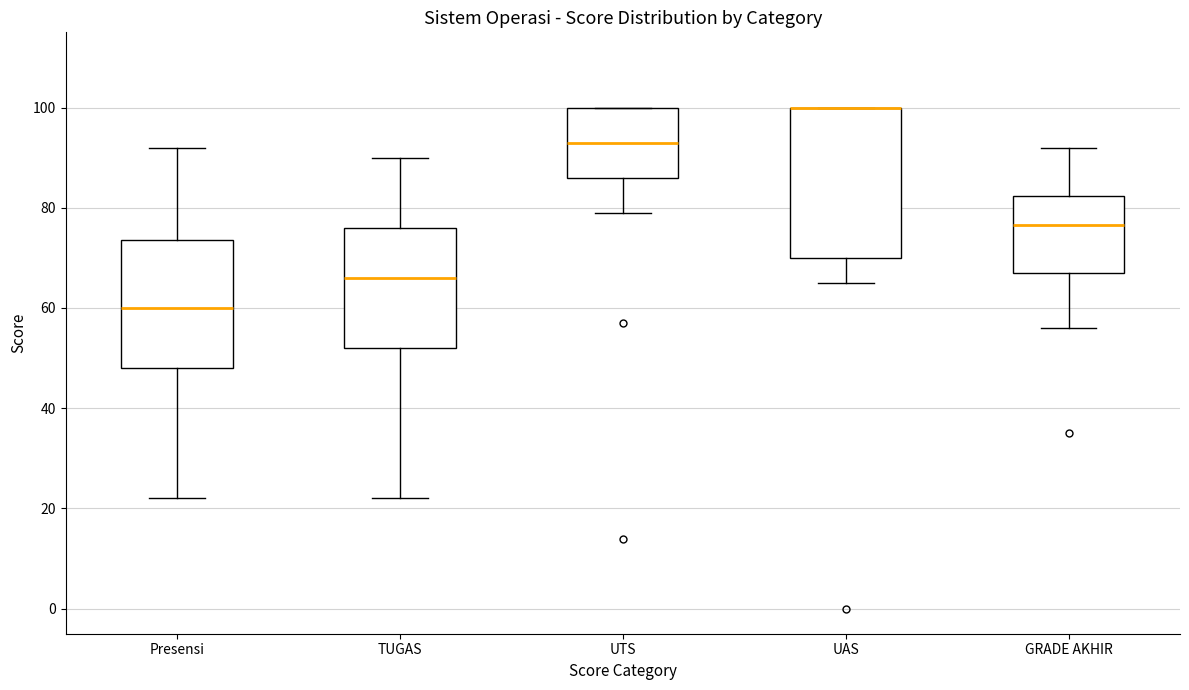

Reading left to right, read every box against the y-axis: the position of its median line, the range the box covers, and the ends of its whiskers. The values are not printed on the chart, so give them approximately, as read against the axis.

Presensi: median 60, box 48 to 74, whiskers 22 to 92
TUGAS: median 66, box 52 to 76, whiskers 22 to 90
UTS: median 94, box 86 to 100, whiskers 80 to 100
UAS: median 100 (drawn on the box's upper edge), box 70 to 100, whiskers 66 to 100
GRADE AKHIR: median 76, box 68 to 82, whiskers 56 to 92